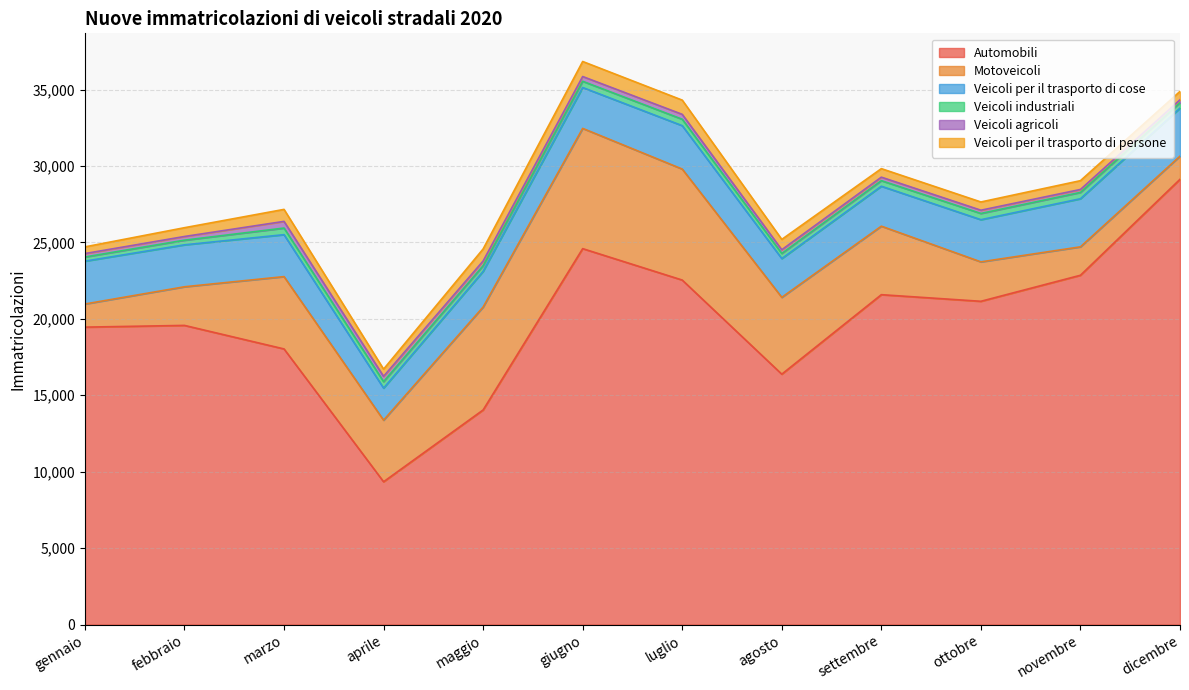

What is the difference between the highest and lowest values at agosto?

16139